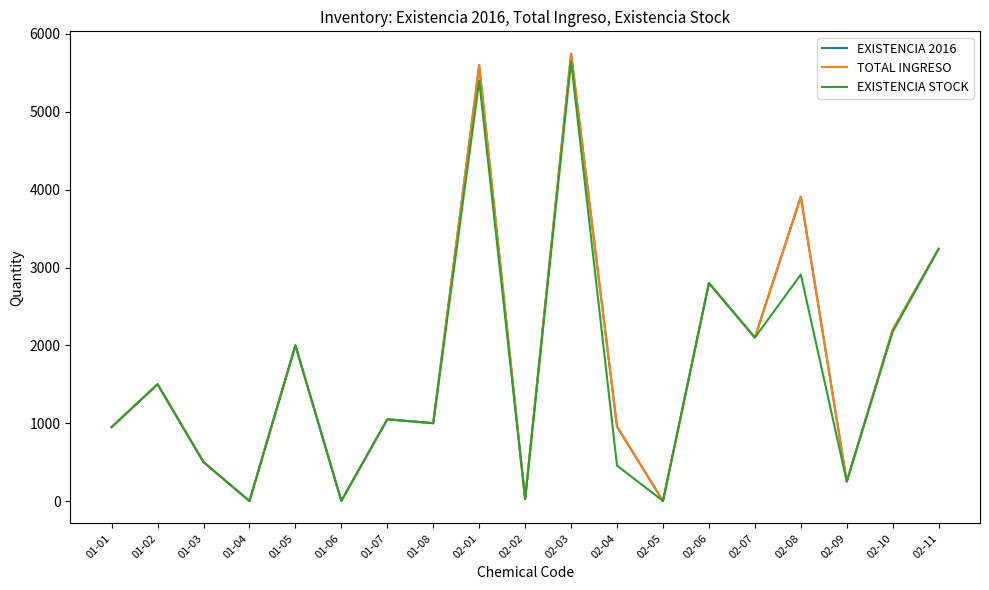

What is the difference between the maximum and minimum values in the EXISTENCIA STOCK series?

5646.6